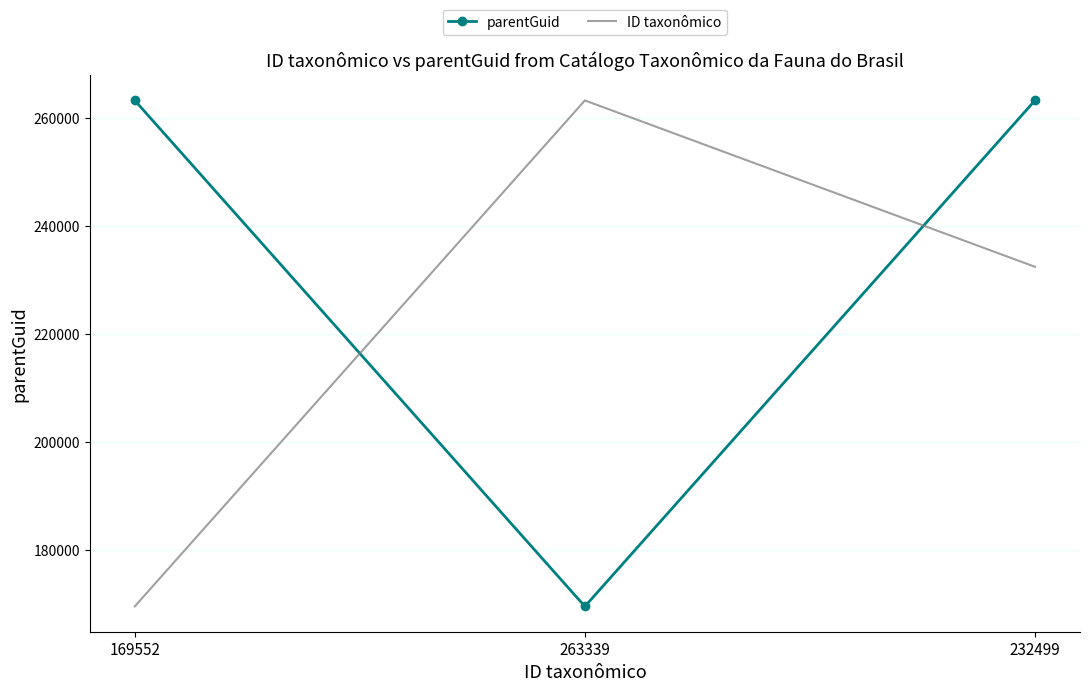

What position from the right is 263339?

2